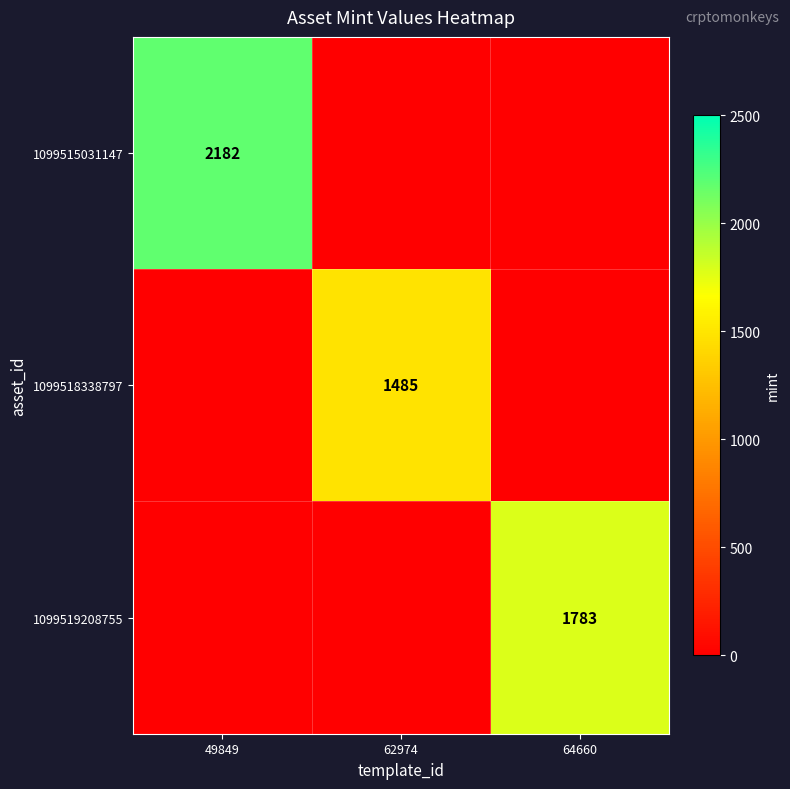

True or false: 1099515031147 has a value of 3861 at 49849.

False